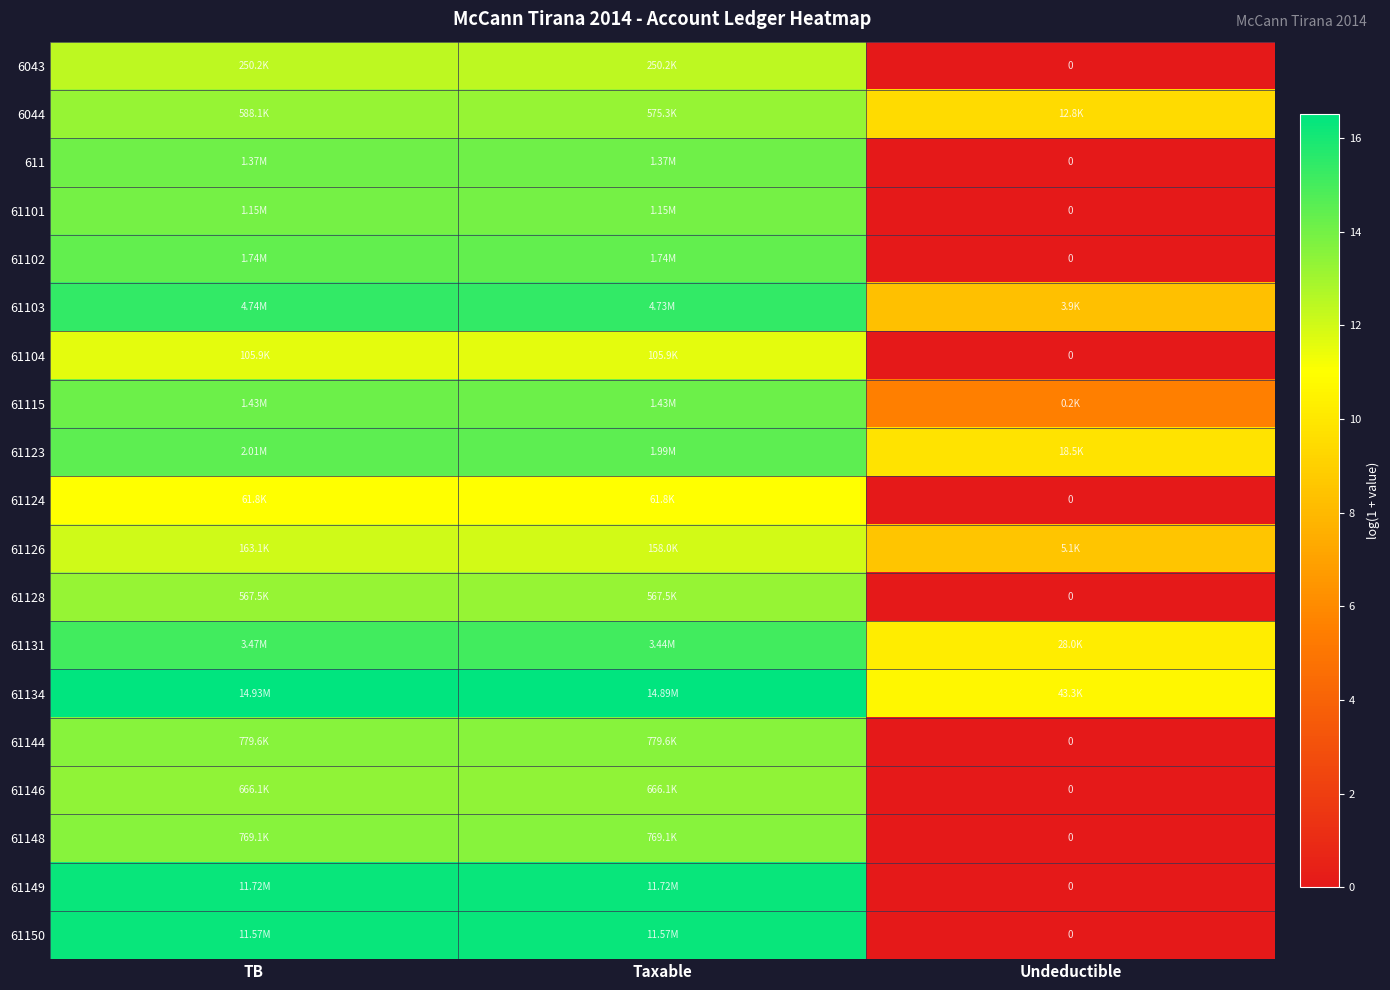

Is it true that 61124 equals 4.3 at Taxable?

False